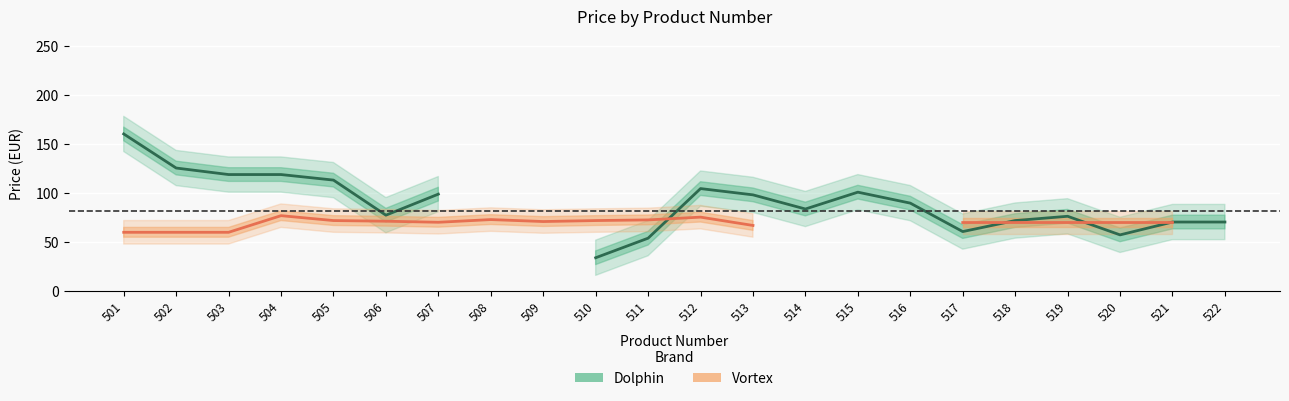

The Dolphin series shows 170.0 at 505. True or false?

False